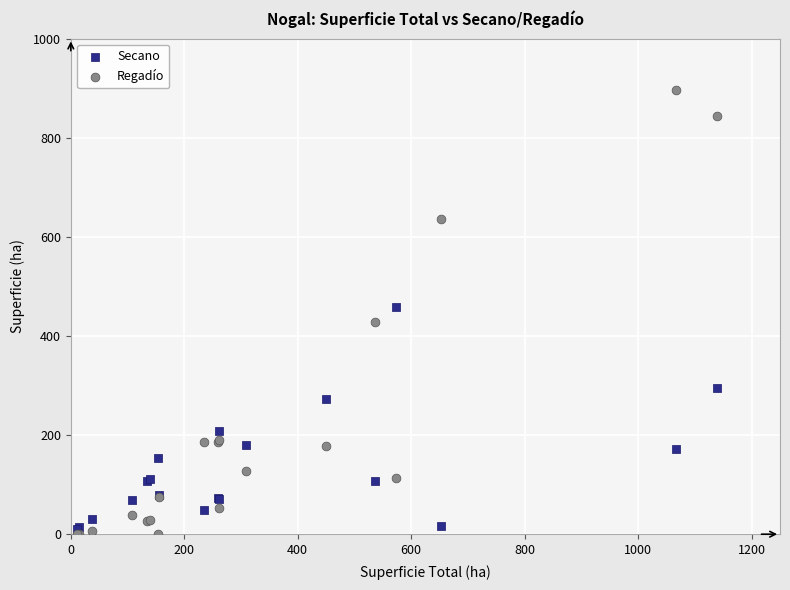

In the Secano series, what Y value is closest to 235?

209